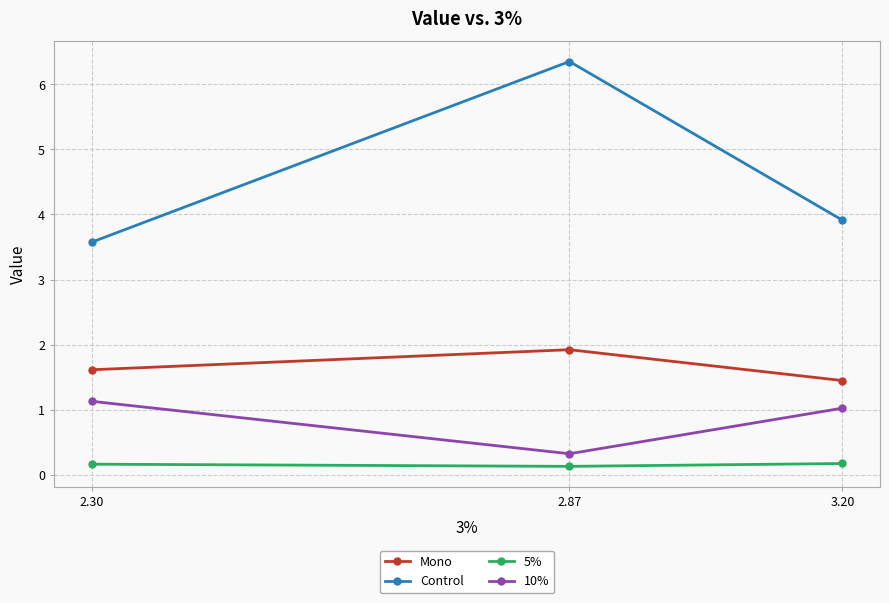

What is the sum of all Mono values?

5.0